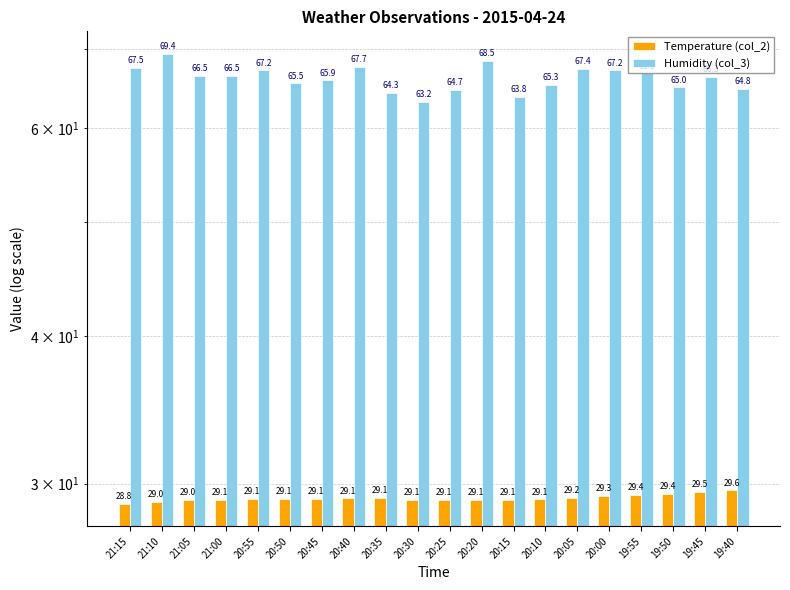

Reading left to right, transcribe all the data shown in this chart.

Temperature (col_2): 28.8	29.0	29.0	29.1	29.1	29.1	29.1	29.1	29.1	29.1	29.1	29.1	29.1	29.1	29.2	29.3	29.4	29.4	29.5	29.6
Humidity (col_3): 67.5	69.4	66.5	66.5	67.2	65.5	65.9	67.7	64.3	63.2	64.7	68.5	63.8	65.3	67.4	67.2	66.8	65.0	66.3	64.8